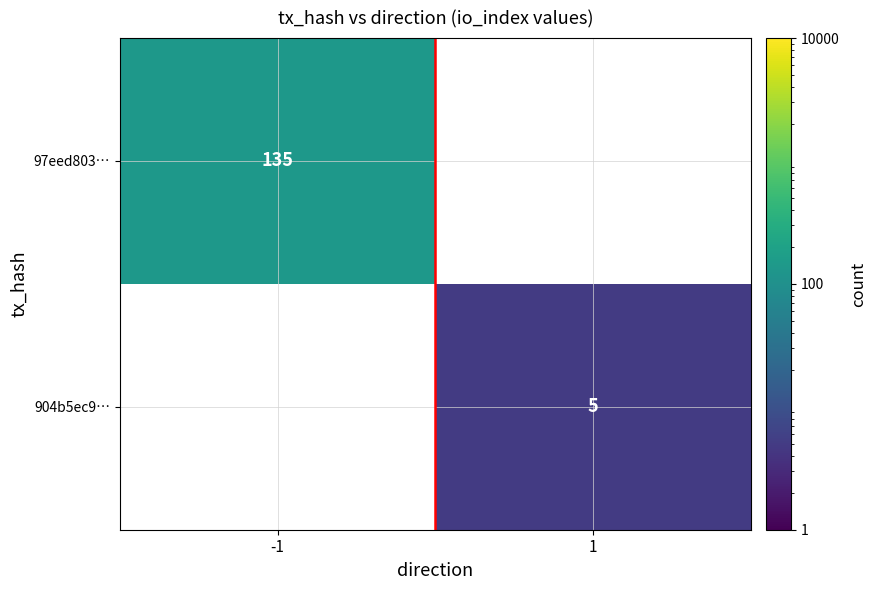

What is the minimum value shown in the chart?

5.0